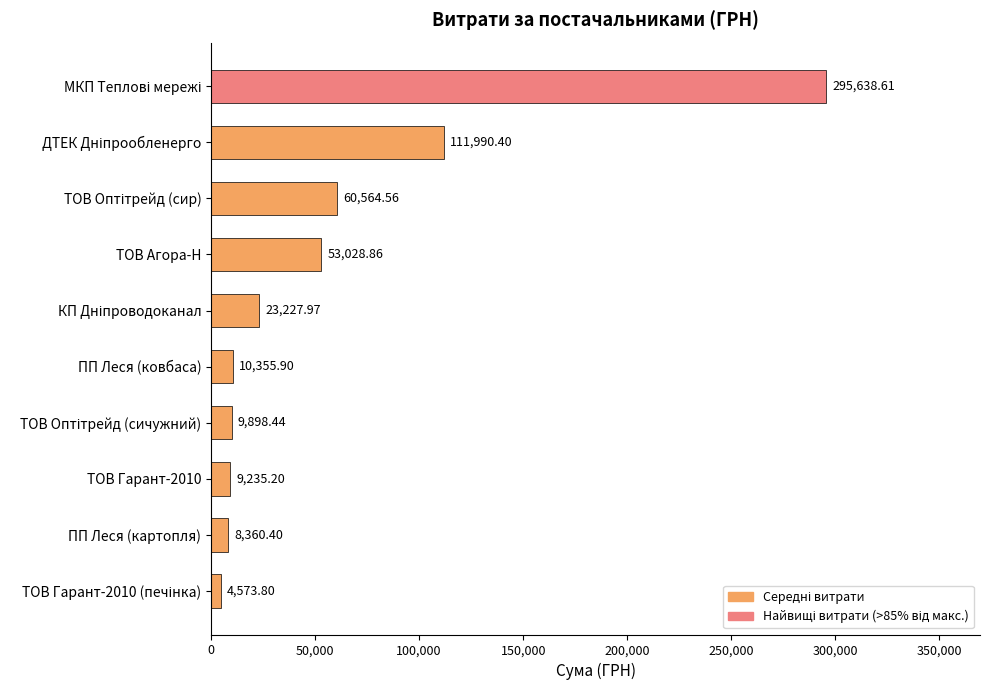

What is the label of the 7th bar from the bottom?

ТОВ Агора-Н